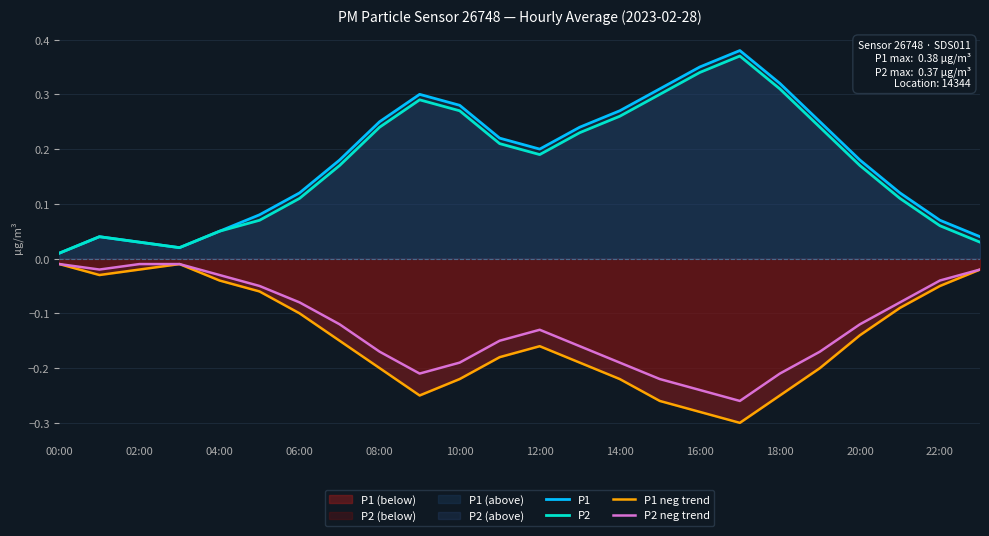

The P1 neg trend series shows -0.1 at 14:00. True or false?

False